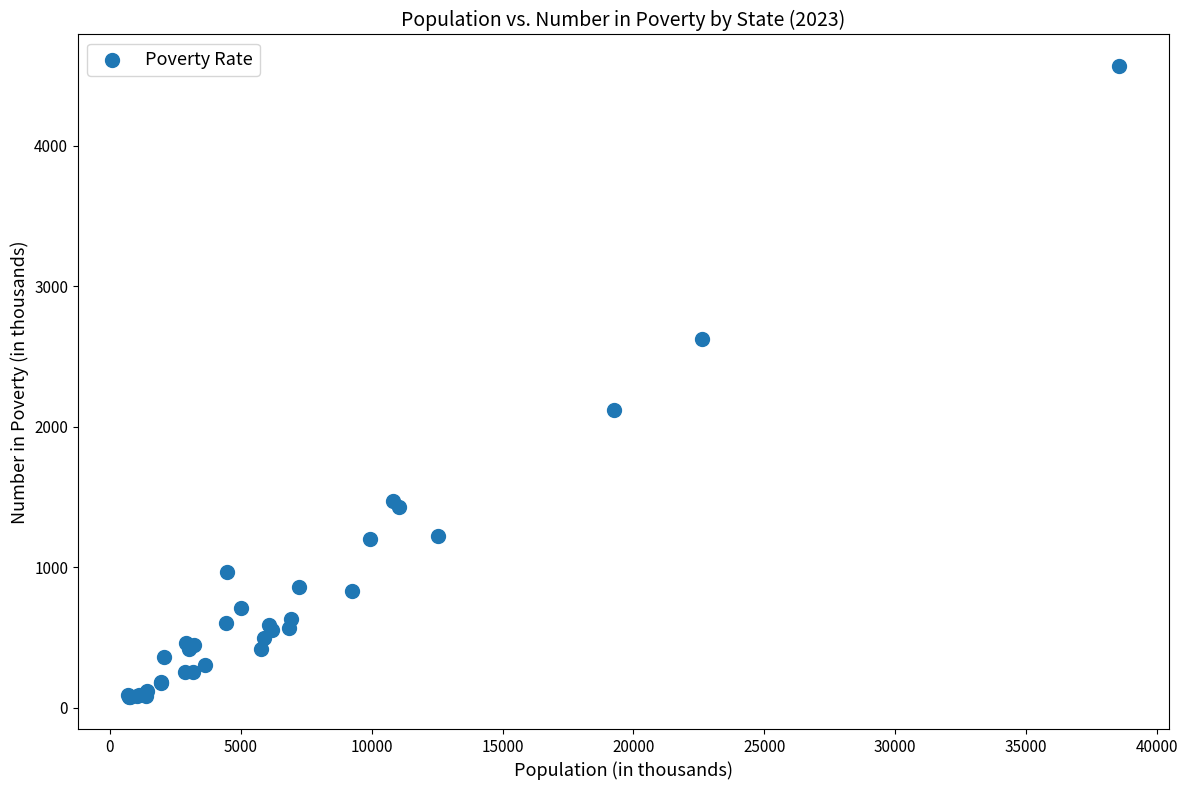

What Y value in the scatter plot is closest to 2320?

2122